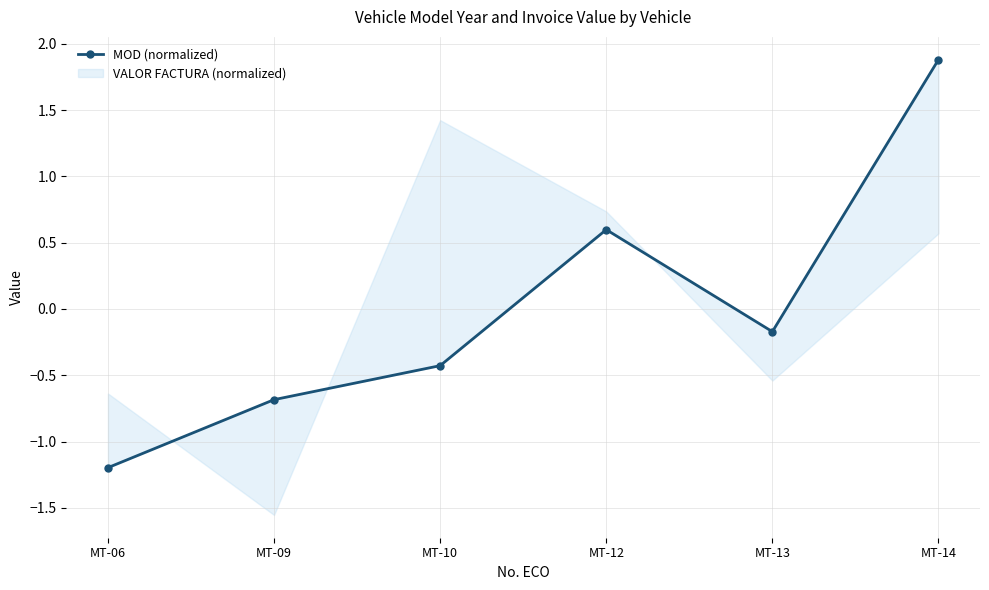

Is it true that the value at MT-10 is -0.6?

False